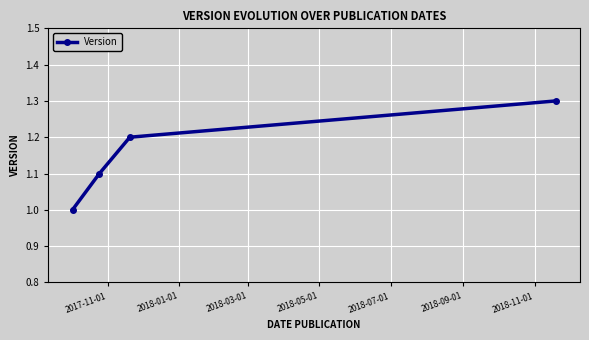

What is the value of the 2nd point from the left?

1.1